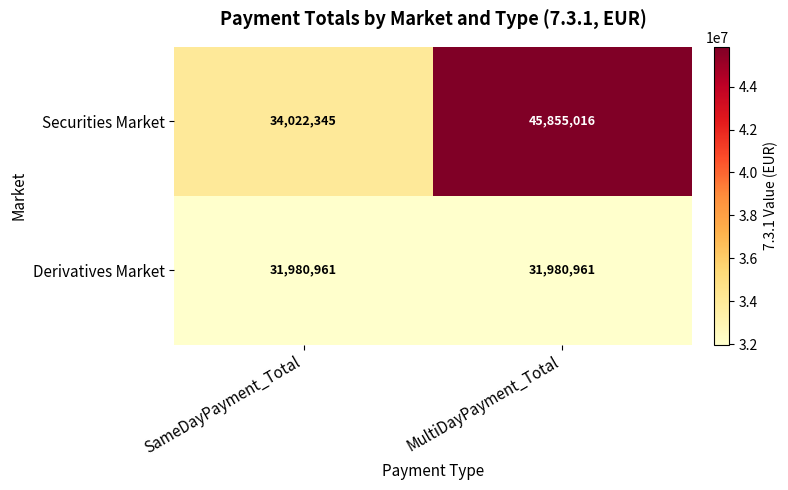

Rank the series by their maximum value, from highest to lowest.

Securities Market, Derivatives Market